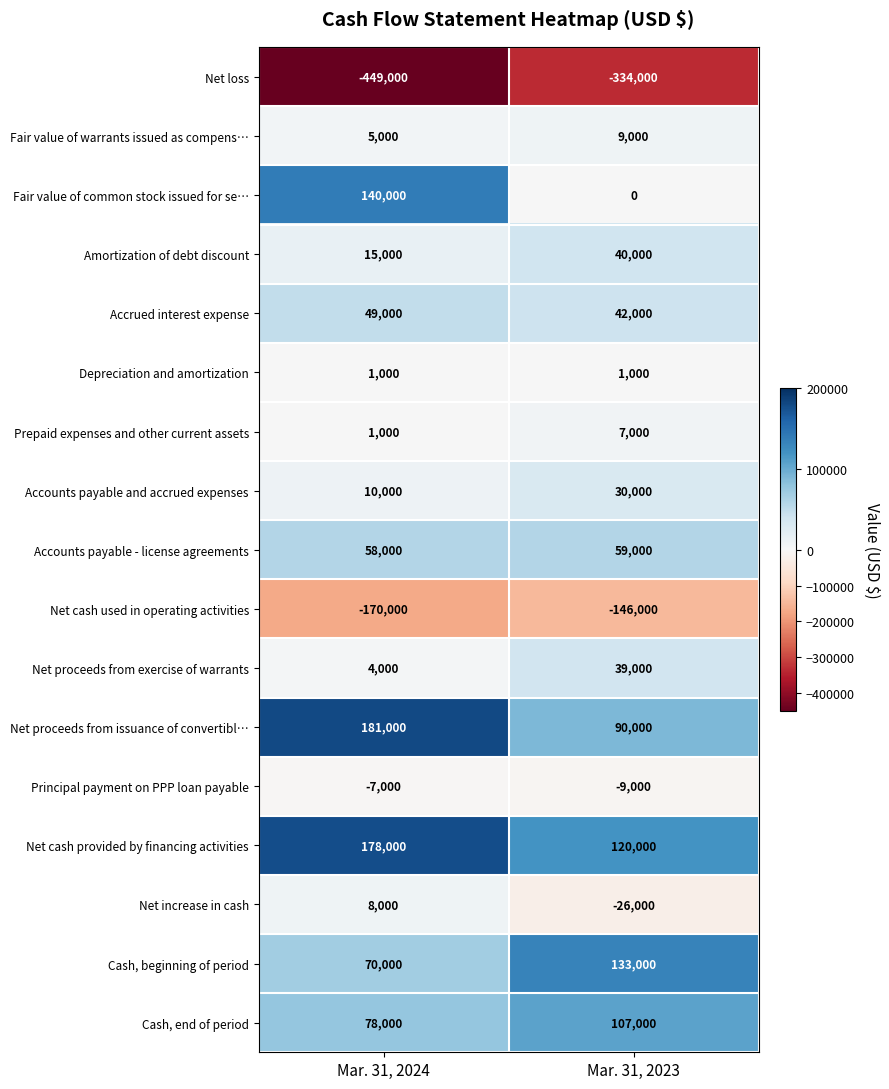

The Net proceeds from exercise of warrants series shows 39000 at Mar. 31, 2023. True or false?

True